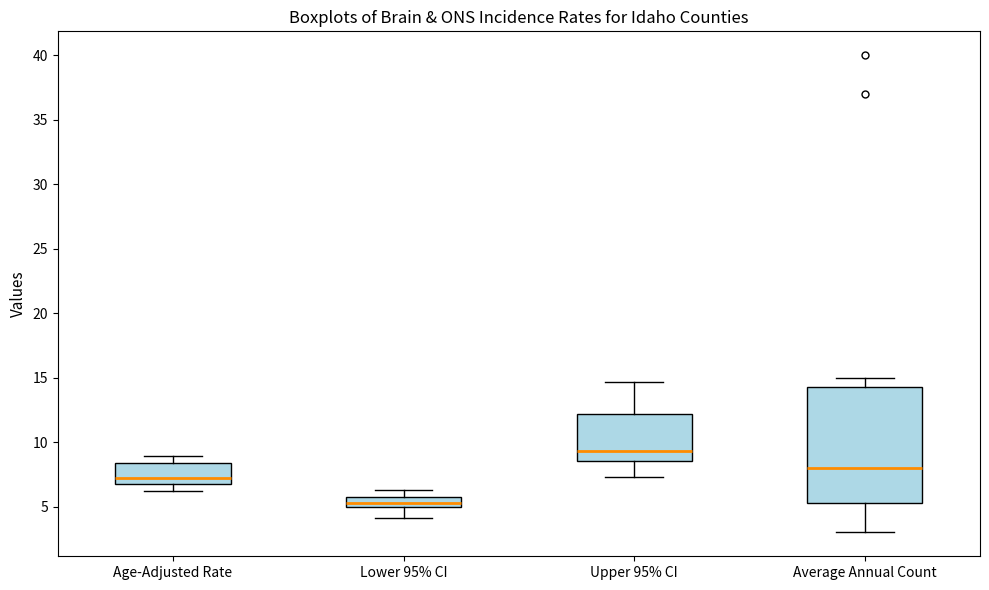

Where does the lower whisker of the box for Upper 95% CI end on the y-axis? The values are not printed on the chart, so give them approximately, as read against the axis.

7.5